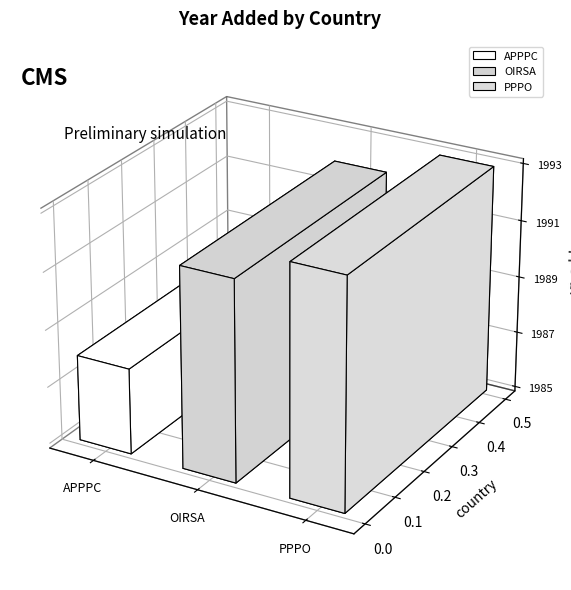

Count the values in the range 1988 to 1993.

3